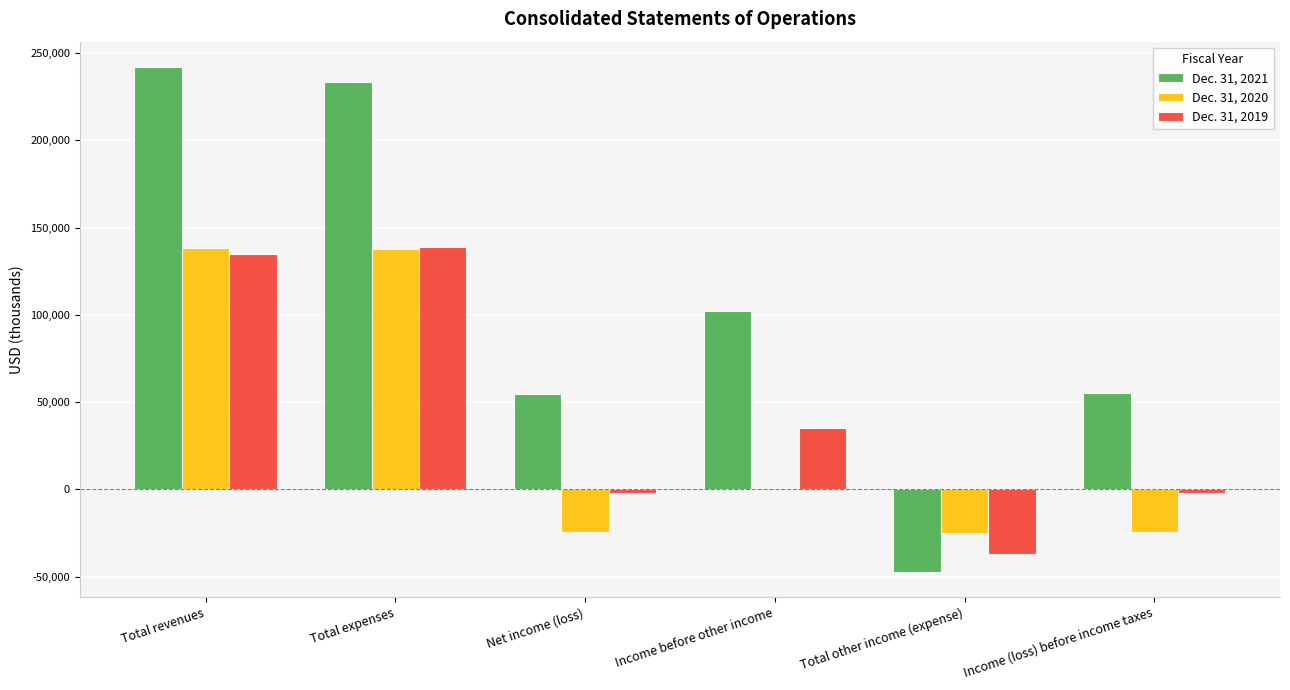

Which series changed the most between Income before other income and Total other income (expense)?

Dec. 31, 2021